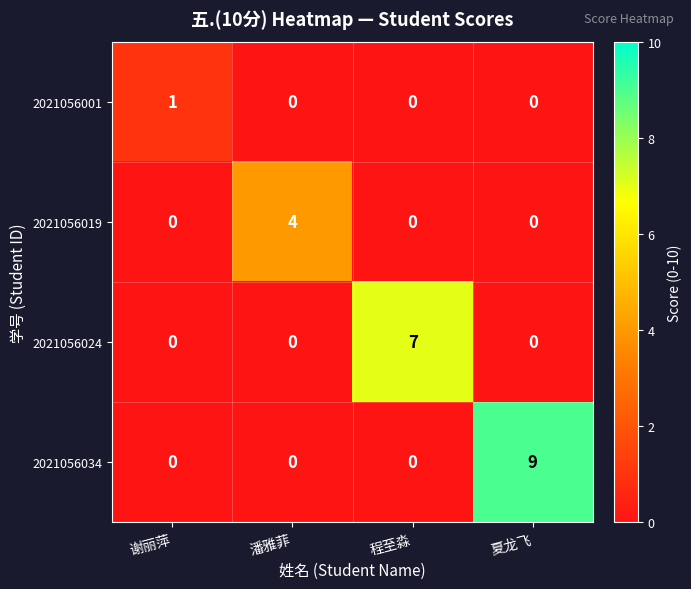

Reading left to right, extract all data points from this chart.

2021056001: 谢丽萍=1	潘雅菲=0	程至淼=0	夏龙飞=0
2021056019: 谢丽萍=0	潘雅菲=4	程至淼=0	夏龙飞=0
2021056024: 谢丽萍=0	潘雅菲=0	程至淼=7	夏龙飞=0
2021056034: 谢丽萍=0	潘雅菲=0	程至淼=0	夏龙飞=9